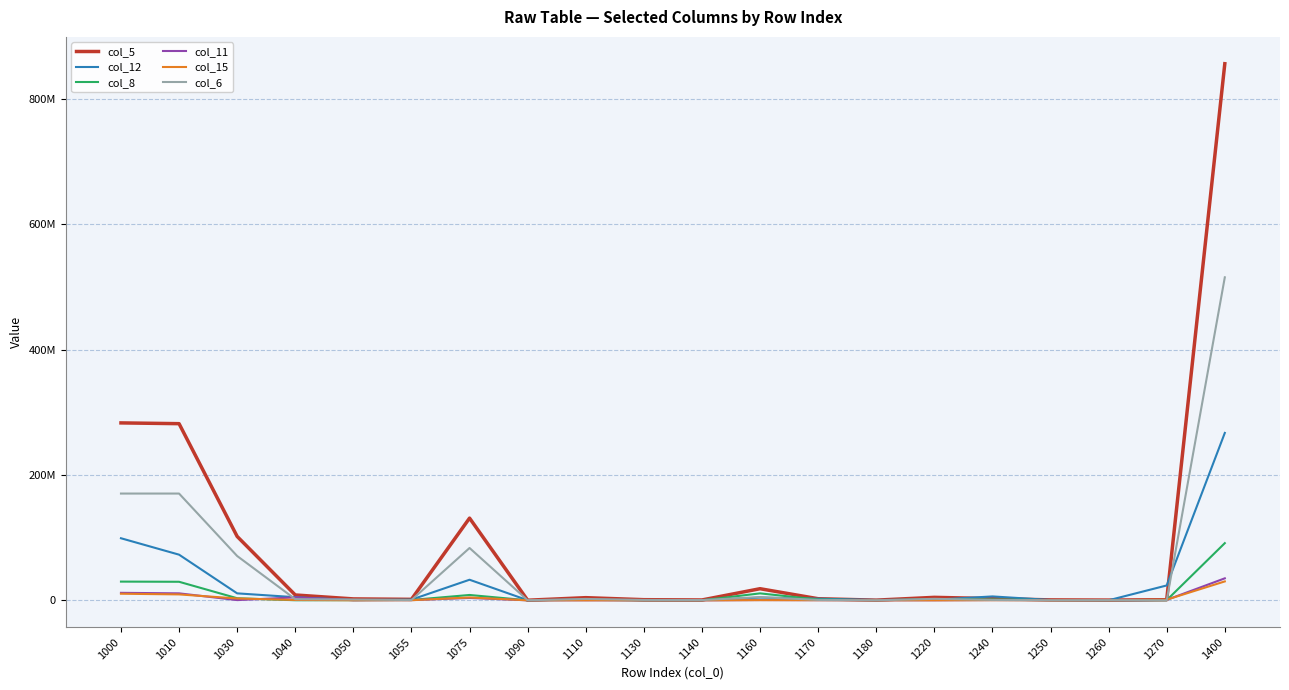

Reading right to left, list all the values displayed in this chart.

col_5: 1400=855854790	1270=958927	1260=378082	1250=685649	1240=2765632	1220=4723645	1180=291349	1170=2542705	1160=18512569	1140=562950	1130=1012141	1110=4233265	1090=158700	1075=131117332	1055=1563326	1050=2259320	1040=8522076	1030=101884457	1010=281749527	1000=282971413
col_12: 1400=266986721	1270=23718259	1260=77954	1250=508338	1240=6208690	1220=910845	1180=585510	1170=2576507	1160=4378135	1140=279034	1130=165218	1110=1022882	1090=184745	1075=32827436	1055=1094466	1050=400685	1040=4967706	1030=11109796	1010=72816221	1000=99008495
col_8: 1400=91198086	1270=263824	1260=60150	1250=314137	1240=1328180	1220=1446299	1180=145197	1170=1267370	1160=11087314	1140=20147	1130=17533	1110=808545	1090=39184	1075=8531561	1055=578586	1050=280616	1040=119445	1030=3318461	1010=29580439	1000=29844263
col_11: 1400=35075167	1270=672435	1260=17214	1250=275040	1240=430822	1220=90641	1180=76600	1170=265653	1160=460862	1140=5164	1130=4063	1110=76950	1090=7544	1075=3794324	1055=330751	1050=147550	1040=4680004	1030=361646	1010=11119984	1000=11940804
col_15: 1400=30156574	1270=1073893	1260=5518	1250=29025	1240=188604	1220=29227	1180=14961	1170=164691	1160=289830	1140=664	1130=2329	1110=21169	1090=16590	1075=4535386	1055=186285	1050=53251	1040=597716	1030=2934782	1010=9441040	1000=10514933
col_6: 1400=515171084	1270=4185	1260=224446	1250=58813	1240=659552	1220=2344754	1180=42983	1170=634283	1160=5134374	1140=401073	1130=649187	1110=2190079	1090=76459	1075=83460095	1055=446851	1050=1302873	1040=1850078	1030=70673803	1010=170285631	1000=170289816